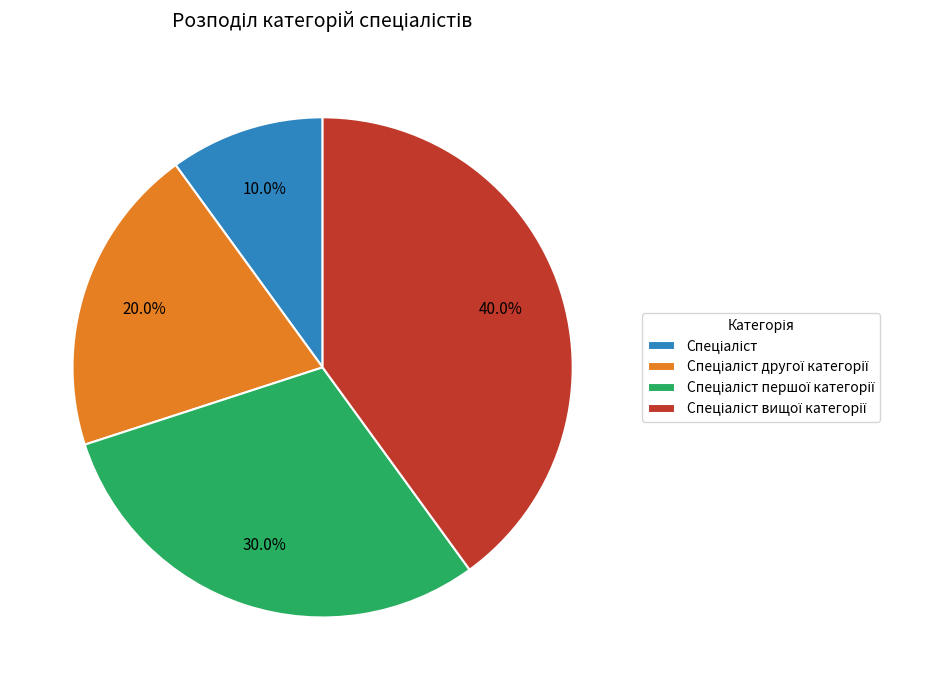

Does any single category account for the majority?

No